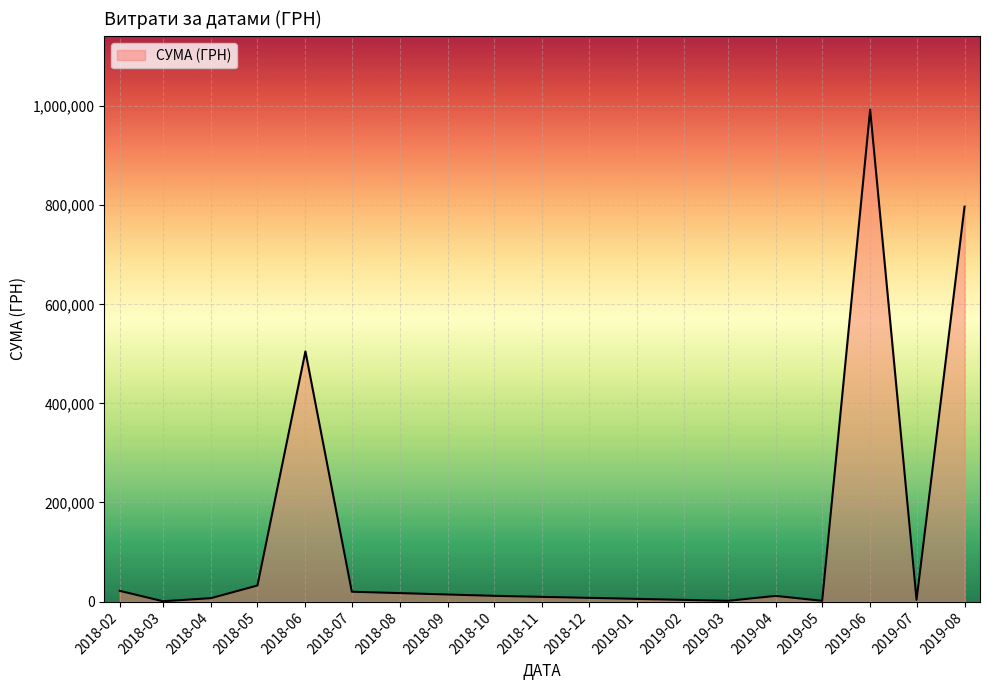

What is the minimum value shown in the chart?

670.8